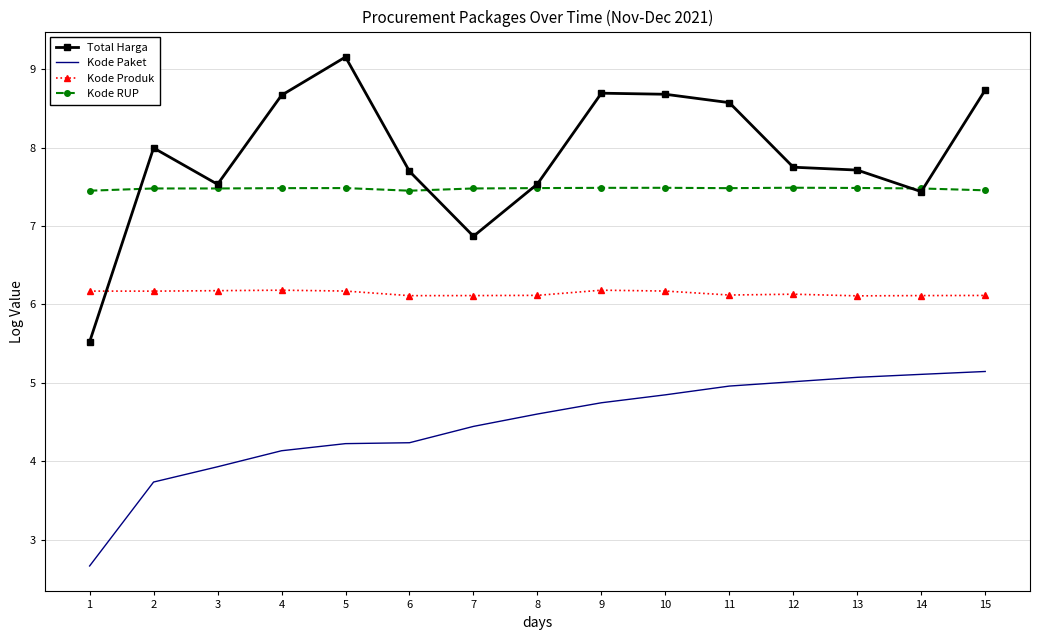

What is the maximum value shown in the chart?

9.2